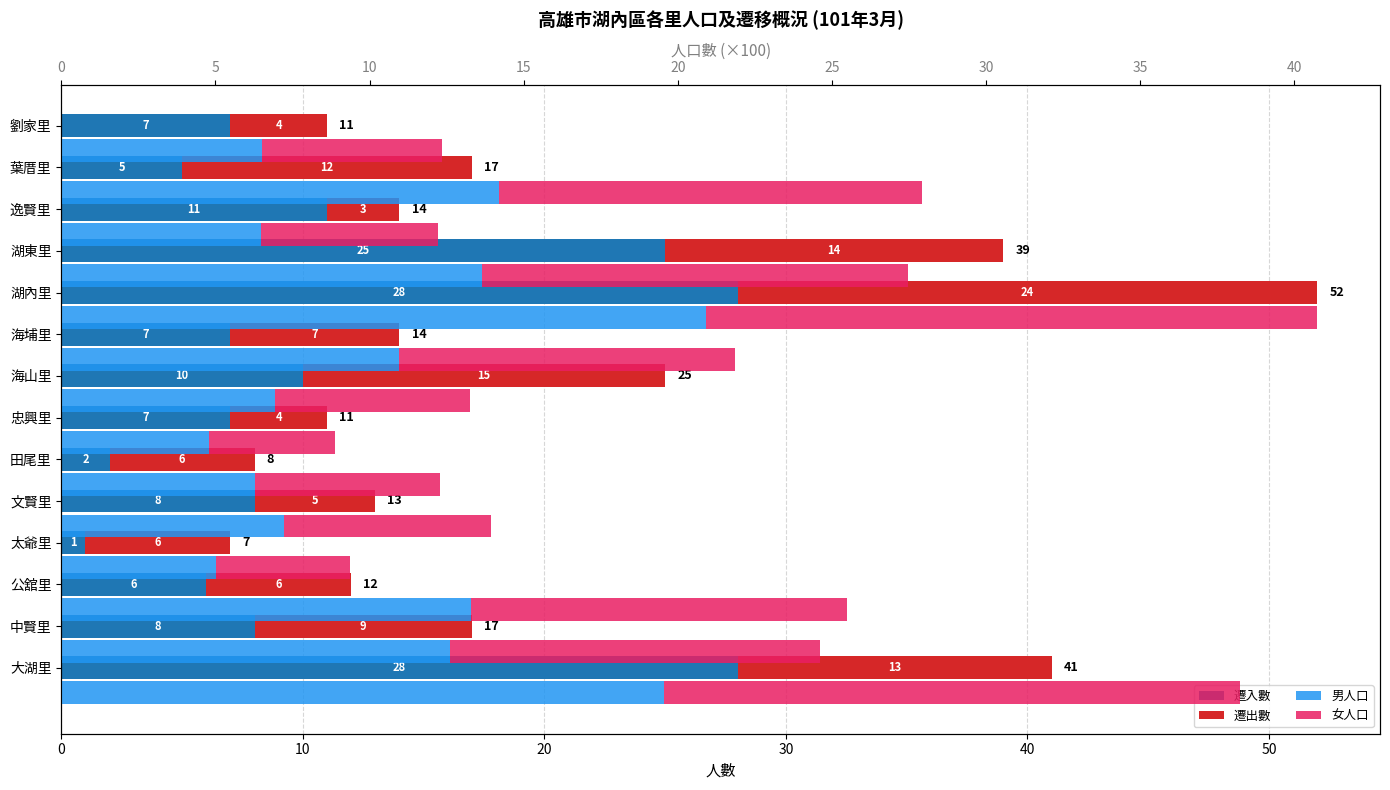

At how many categories does at least one series exceed 19?

3